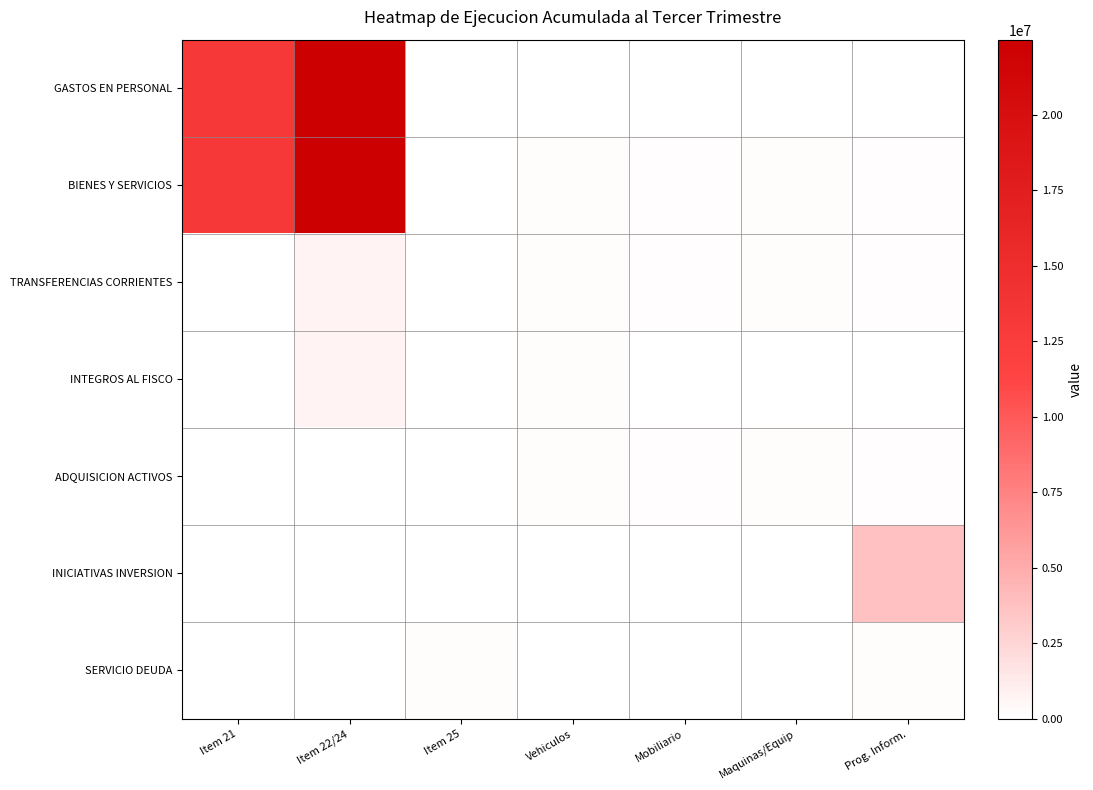

Which series has the largest range (max minus min)?

GASTOS EN PERSONAL